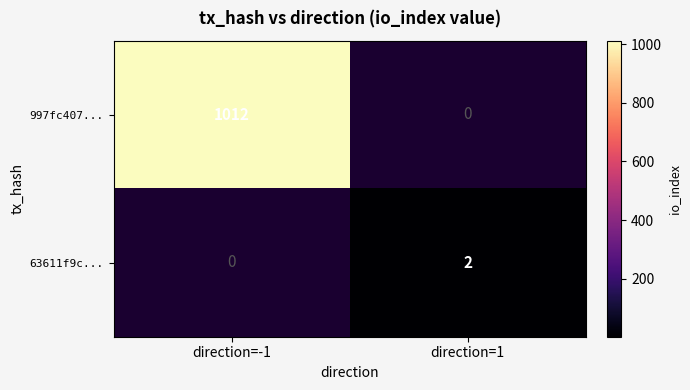

The value of 63611f9c... at direction=1 is 2. True or false?

True